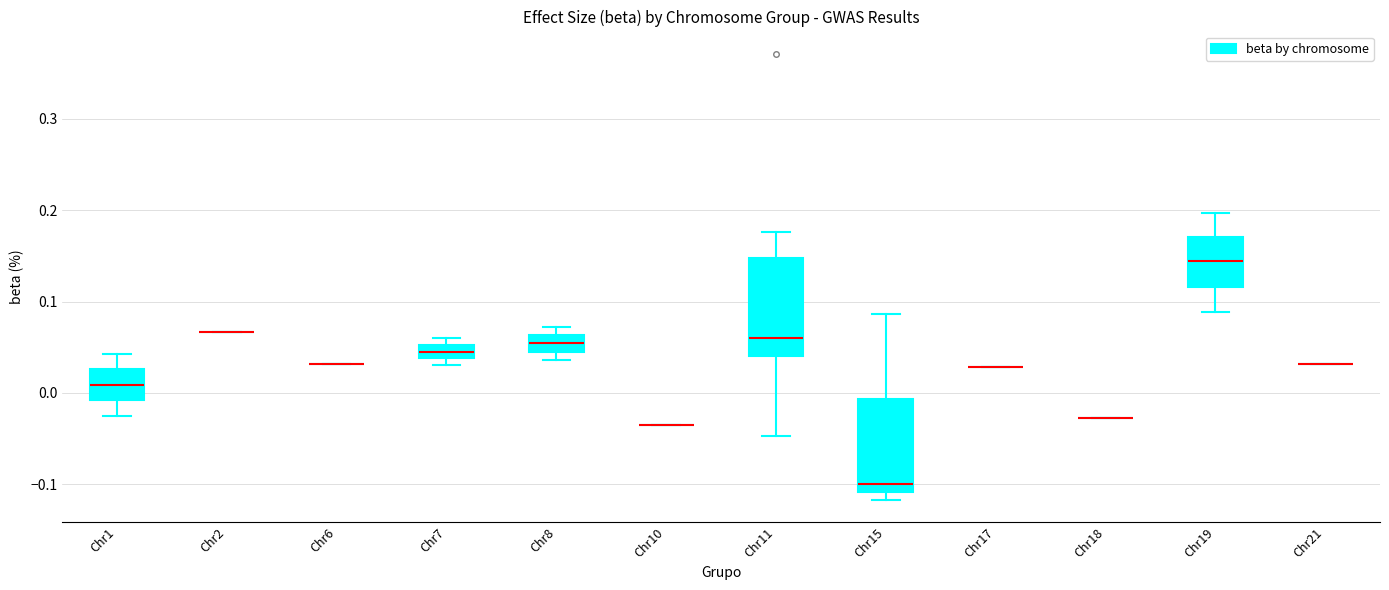

Where is the lower edge of the box for Chr15 on the y-axis? The values are not printed on the chart, so give them approximately, as read against the axis.

-0.11